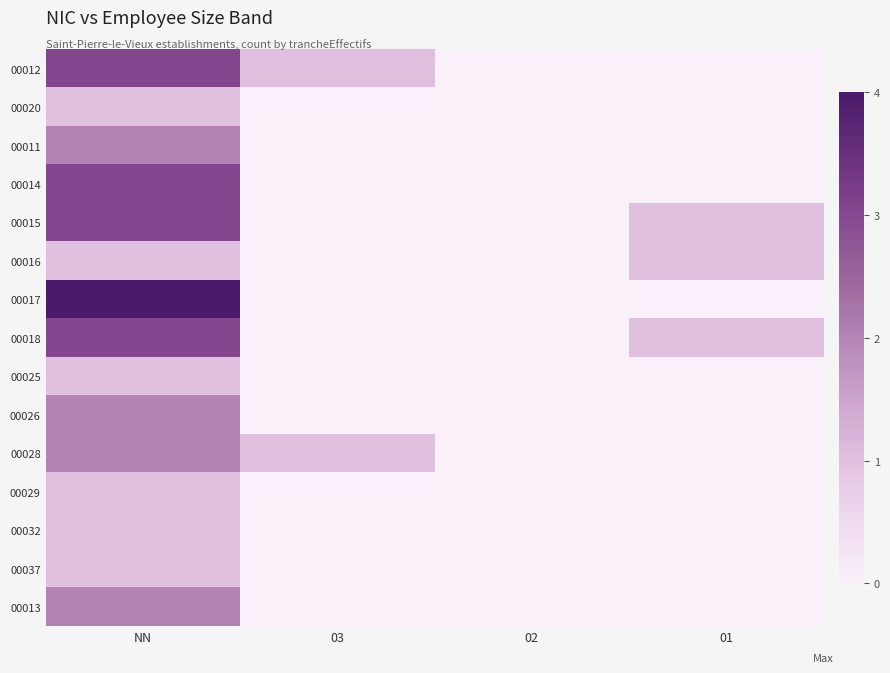

At how many categories does at least one series exceed 1?

1